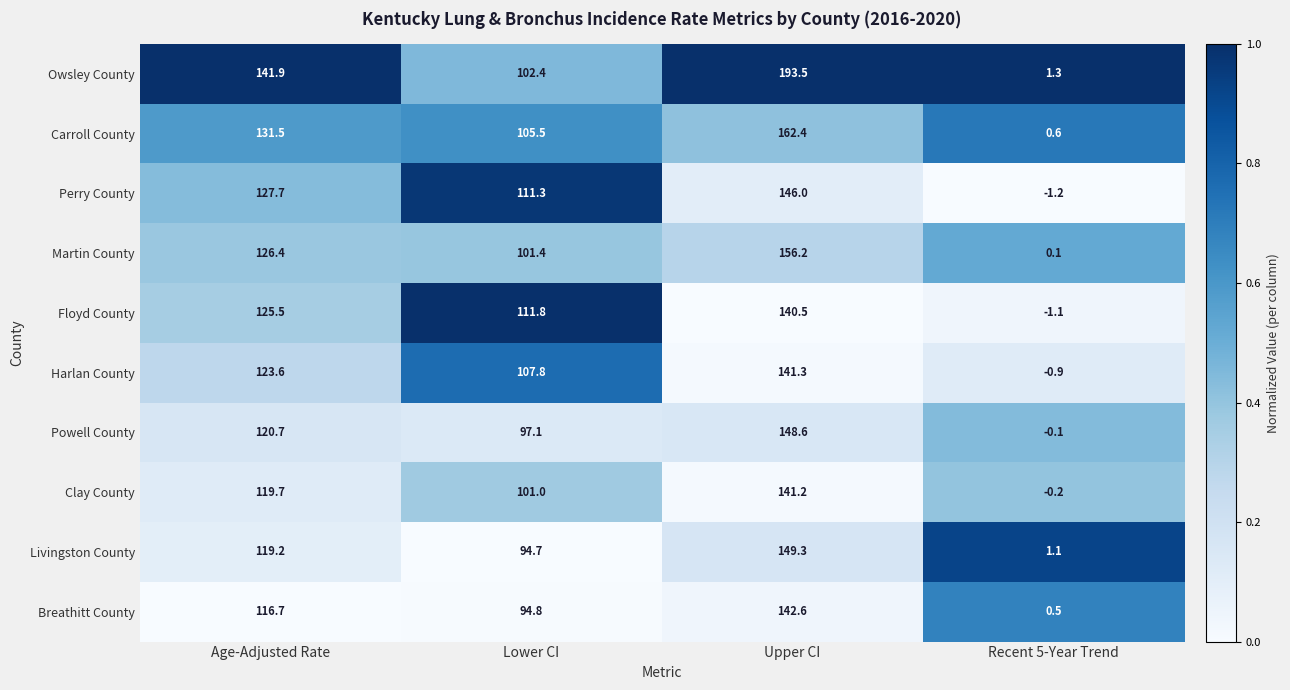

Which label corresponds to the largest value in the chart?

Upper CI